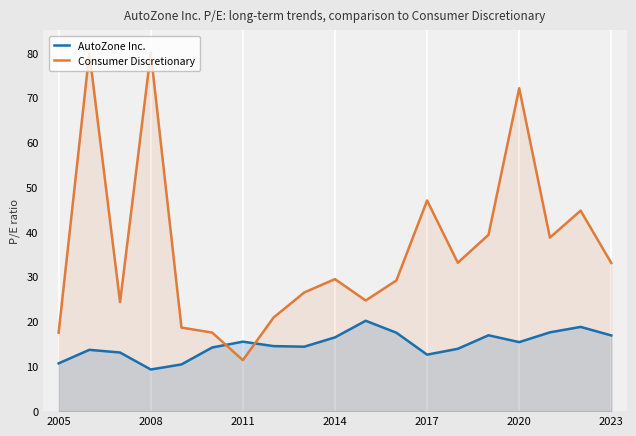

Which series has the largest total across all categories?

Consumer Discretionary